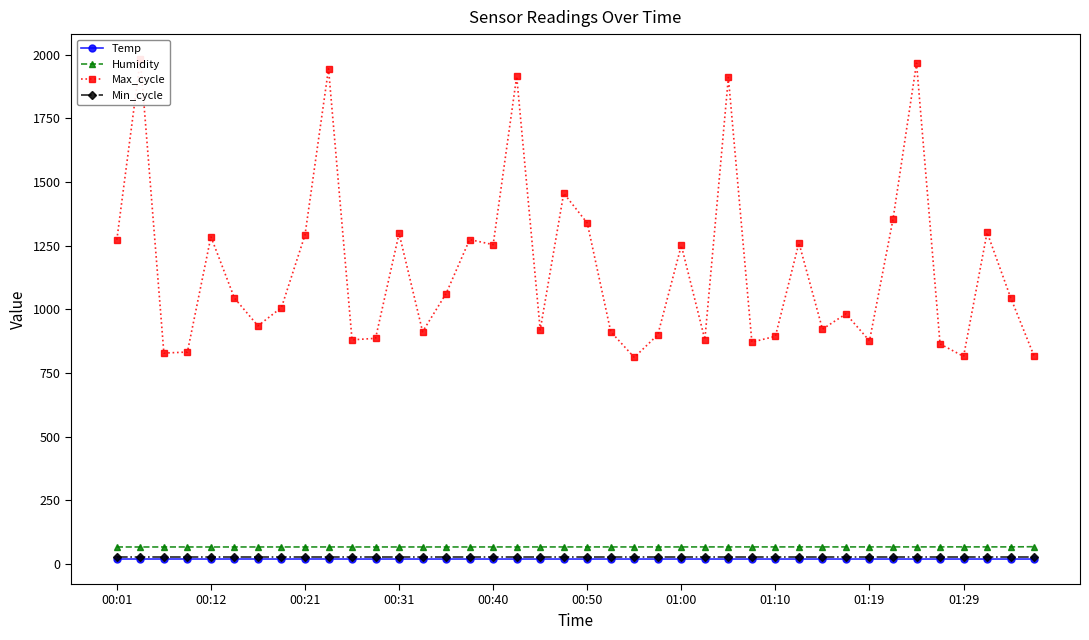

Rank the series by their maximum value, from lowest to highest.

Temp, Min_cycle, Humidity, Max_cycle